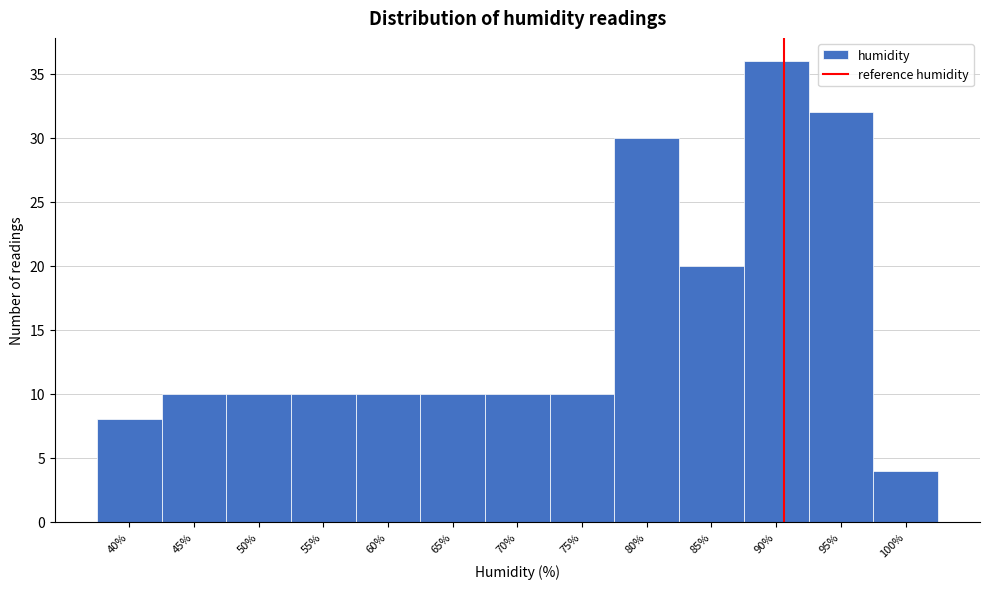

Reading left to right, extract all data points from this chart.

40%=8	45%=10	50%=10	55%=10	60%=10	65%=10	70%=10	75%=10	80%=30	85%=20	90%=36	95%=32	100%=4